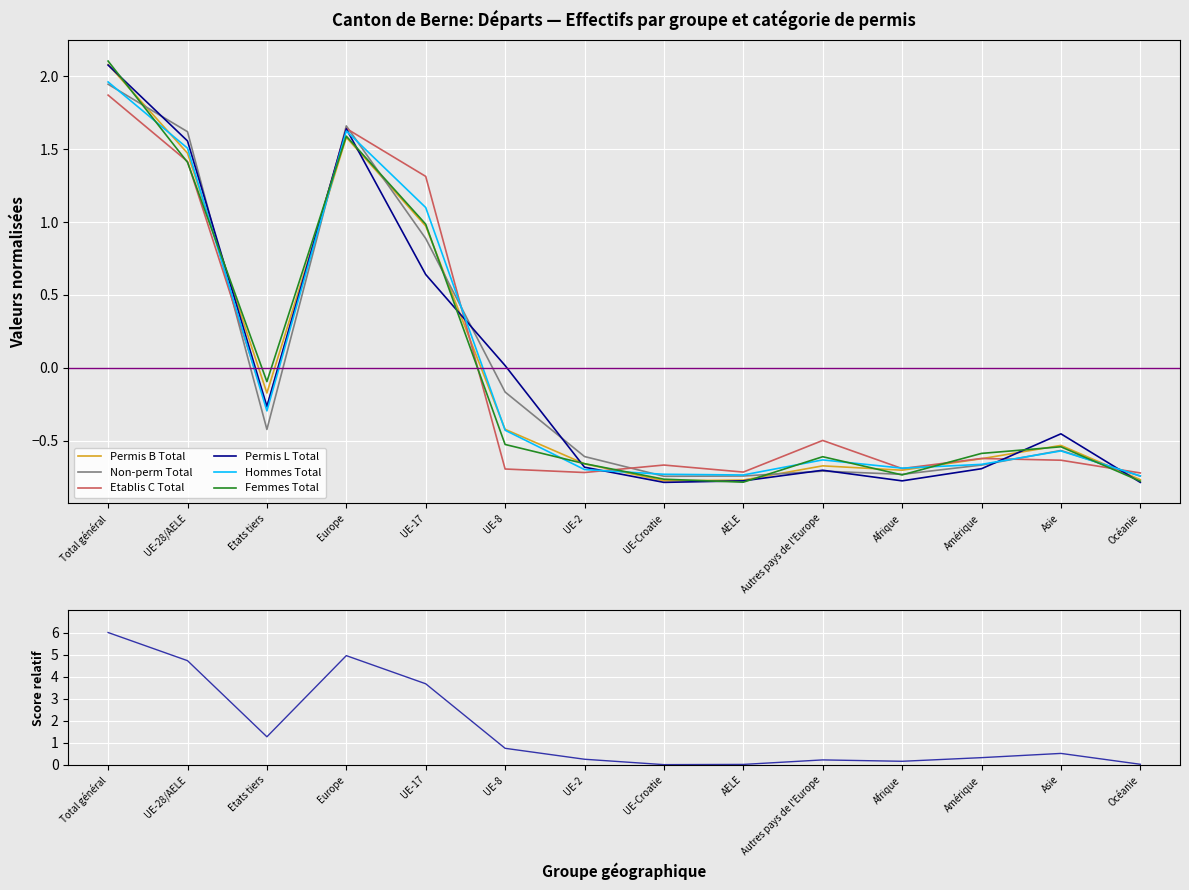

True or false: Non-perm Total has more than 2 interior local peaks.

True